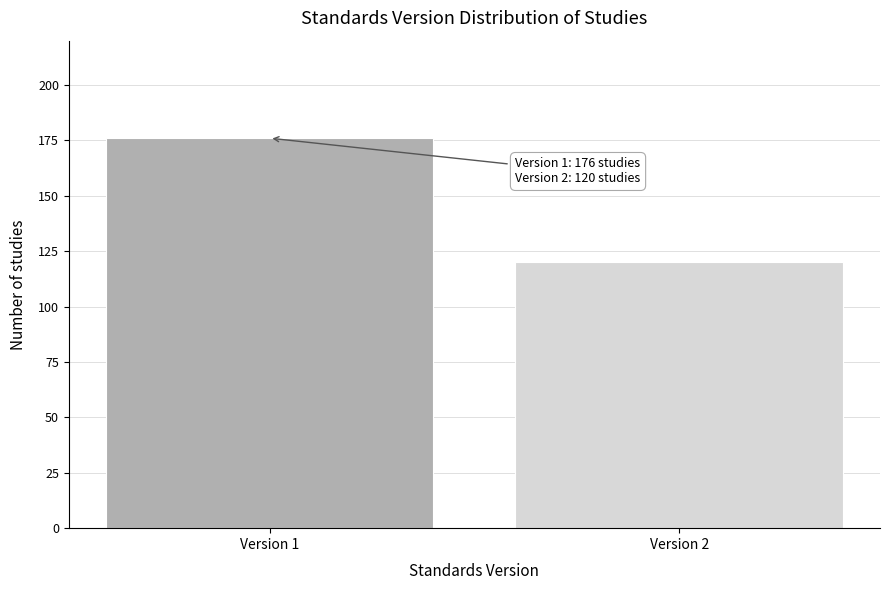

Reading left to right, extract all data points from this chart.

176	120